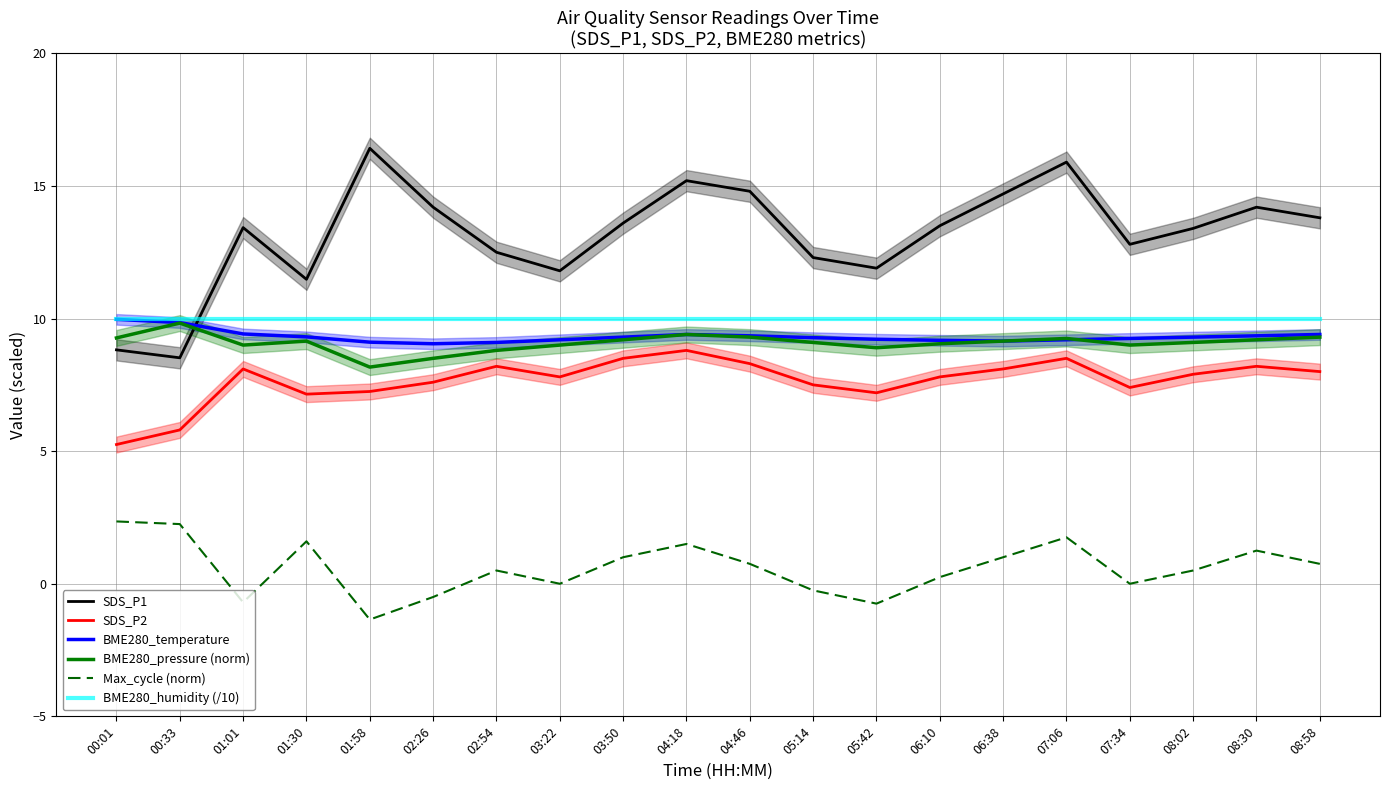

True or false: SDS_P1 and BME280_temperature intersect in this chart.

True